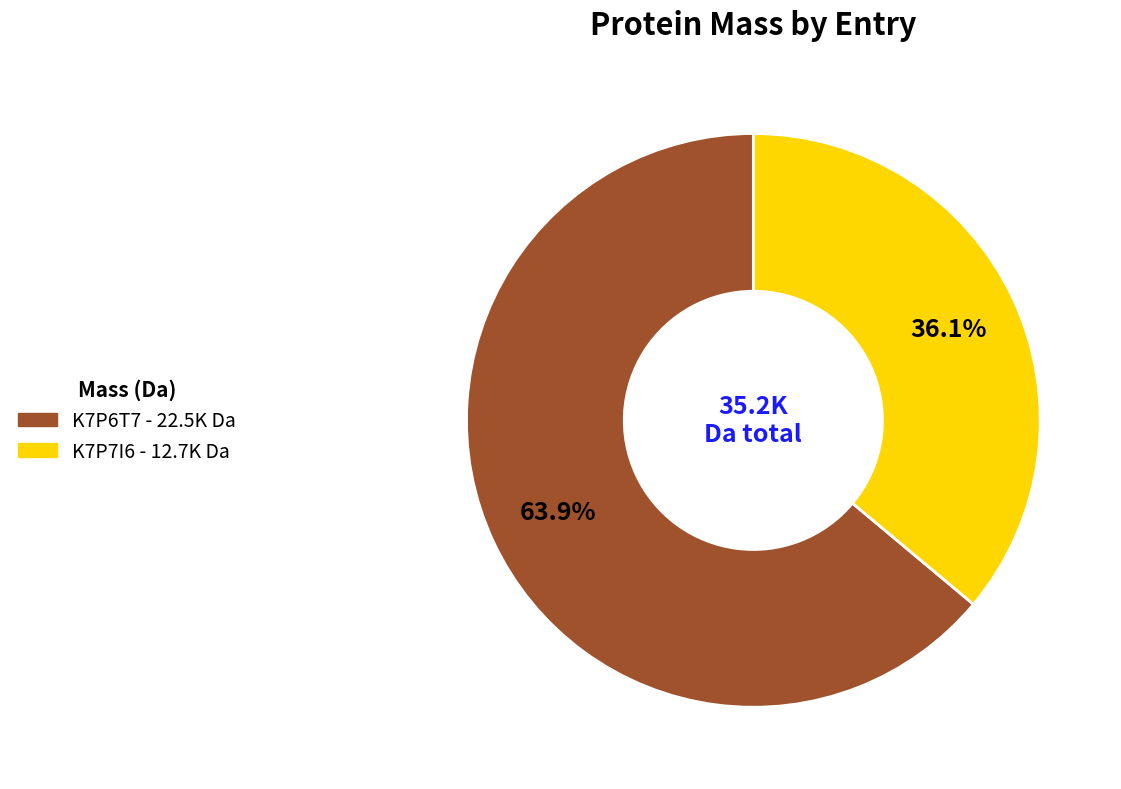

Is there any slice that represents more than half of the pie?

Yes